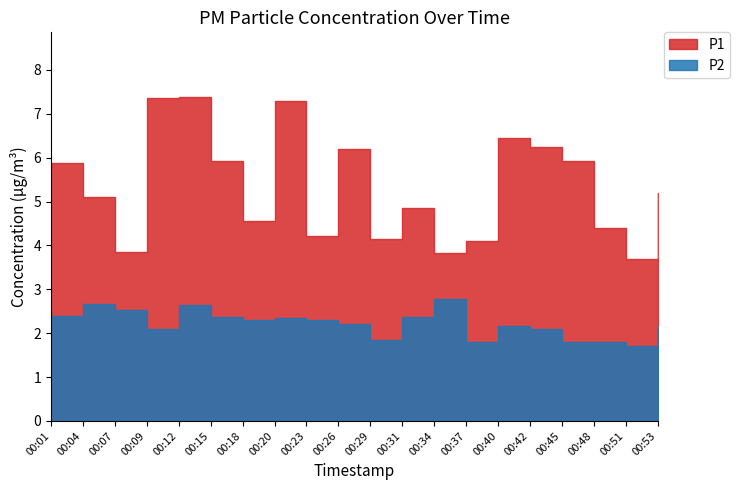

True or false: P2 has a value of 1.1 at 00:51.

False